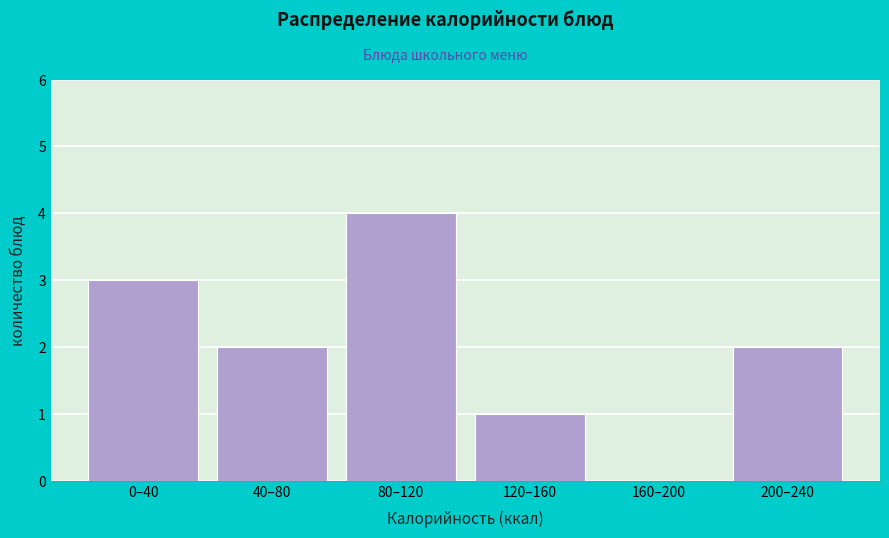

Reading right to left, what are all the values shown in this chart?

200–240=2	160–200=0	120–160=1	80–120=4	40–80=2	0–40=3